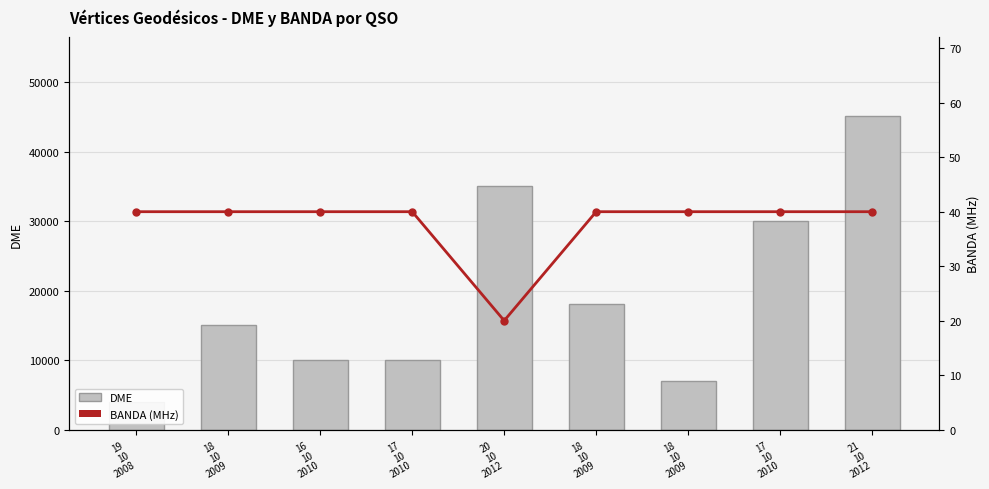

What is the lowest value of the BANDA (MHz) series?

20